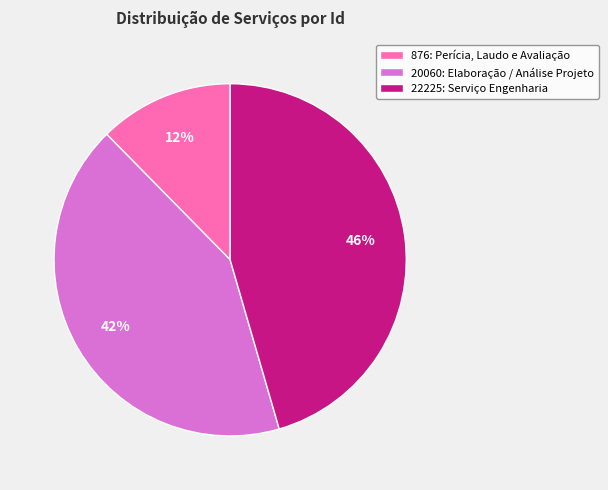

What is the largest slice in the pie chart?

22225: Serviço Engenharia